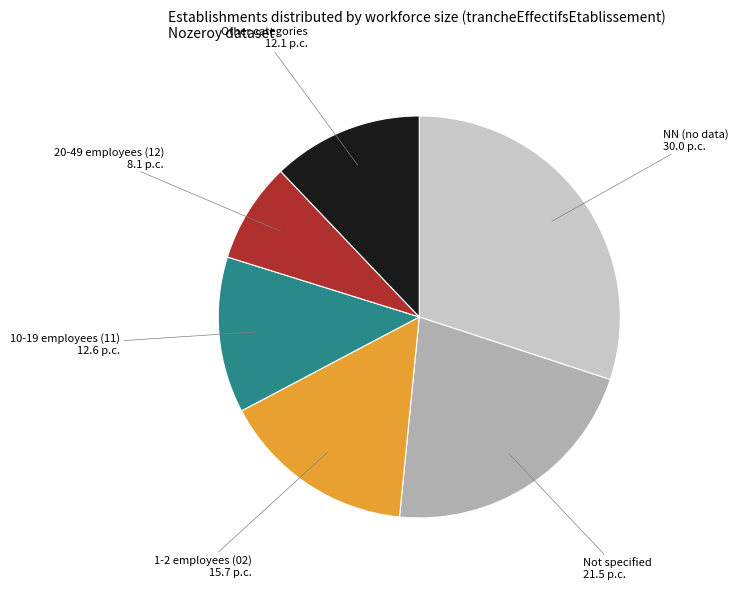

Does NN (no data) represent more than half of the total?

No